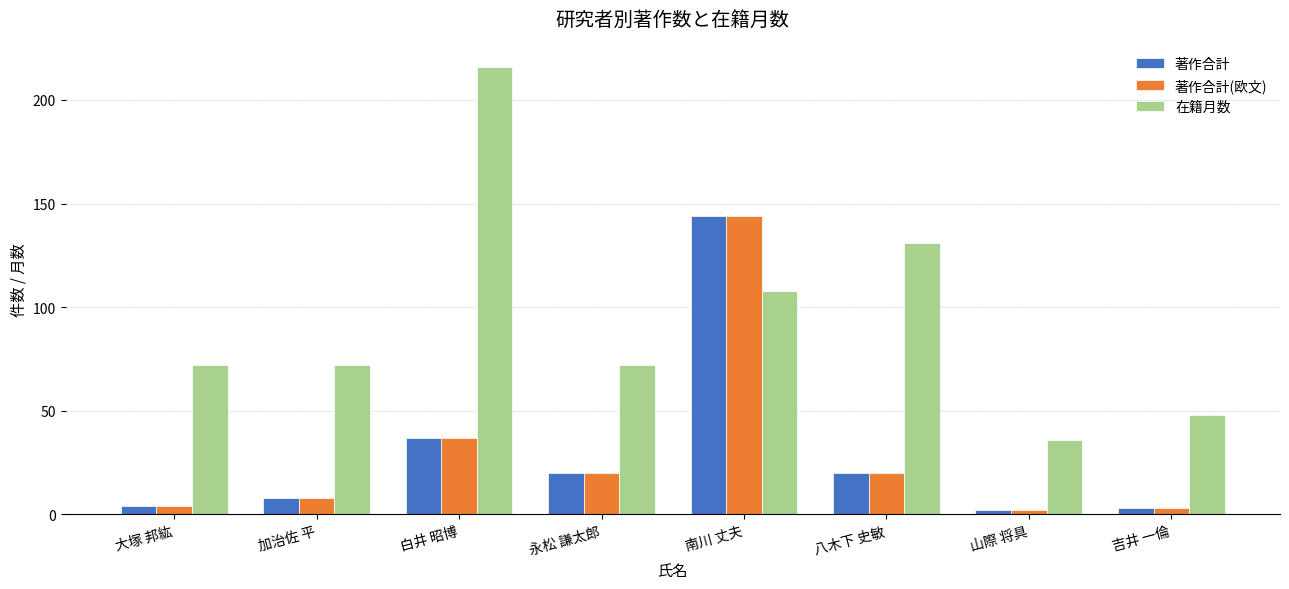

At how many categories does at least one series exceed 113?

3